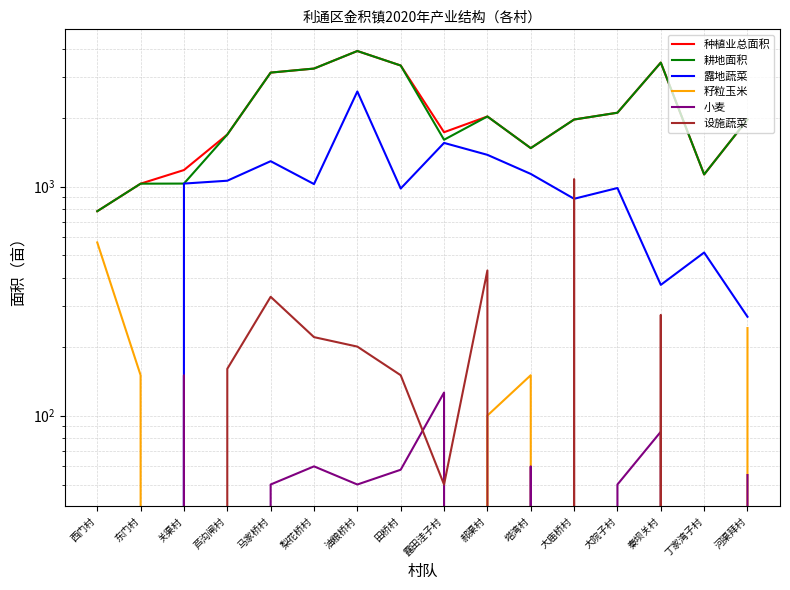

Which label corresponds to the largest value in the chart?

油粮桥村